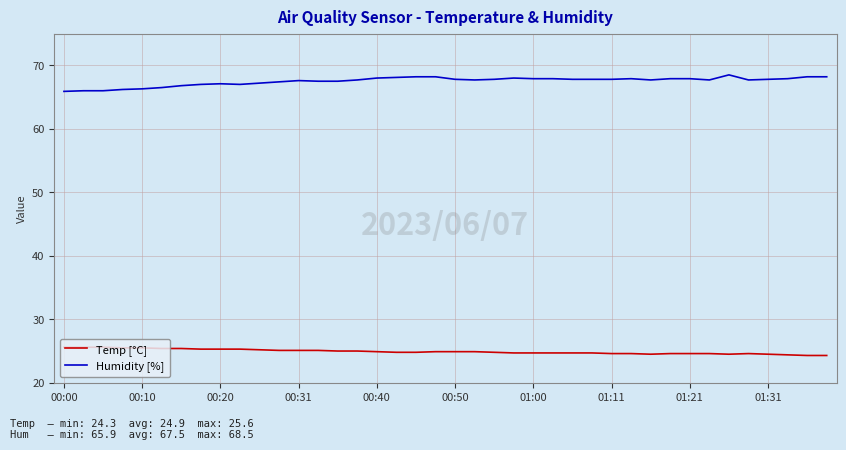

True or false: Temp [°C] and Humidity [%] cross at least once.

False